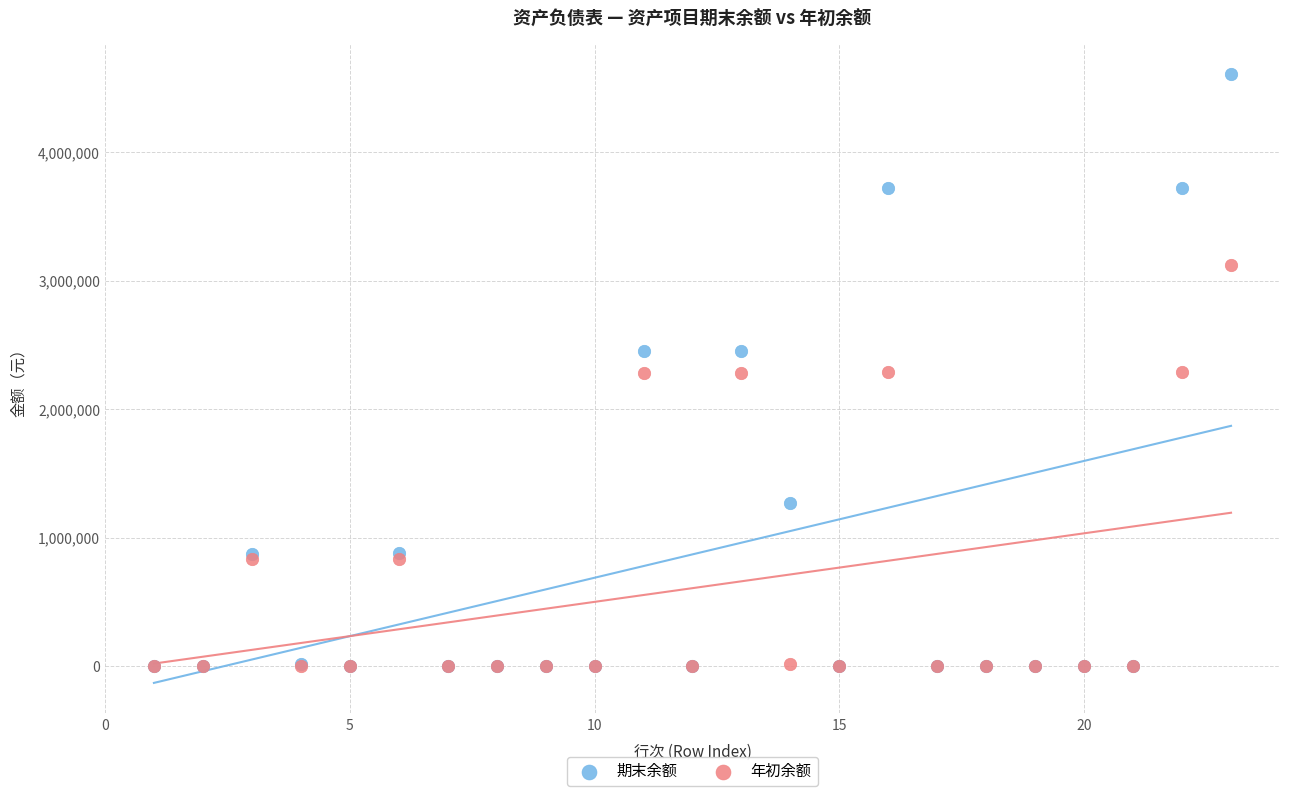

What are all the series names shown in the legend?

期末余额, 年初余额